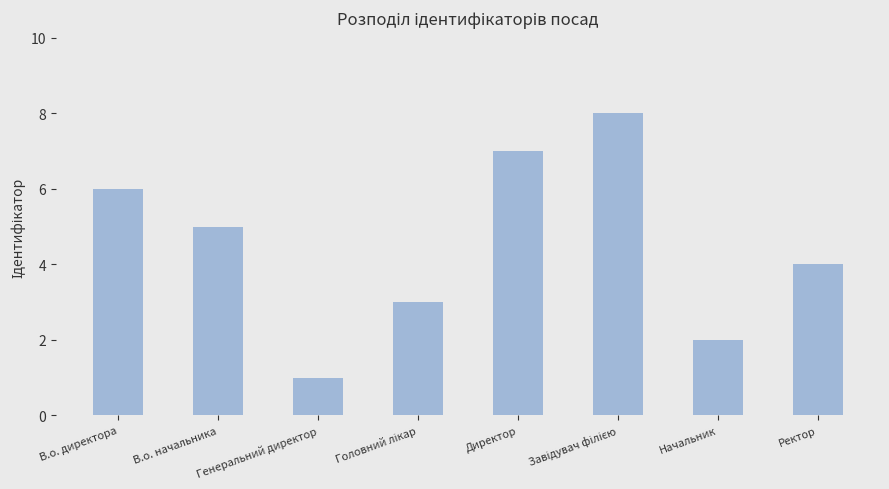

What is the difference between the values at Генеральний директор and В.о. начальника?

4